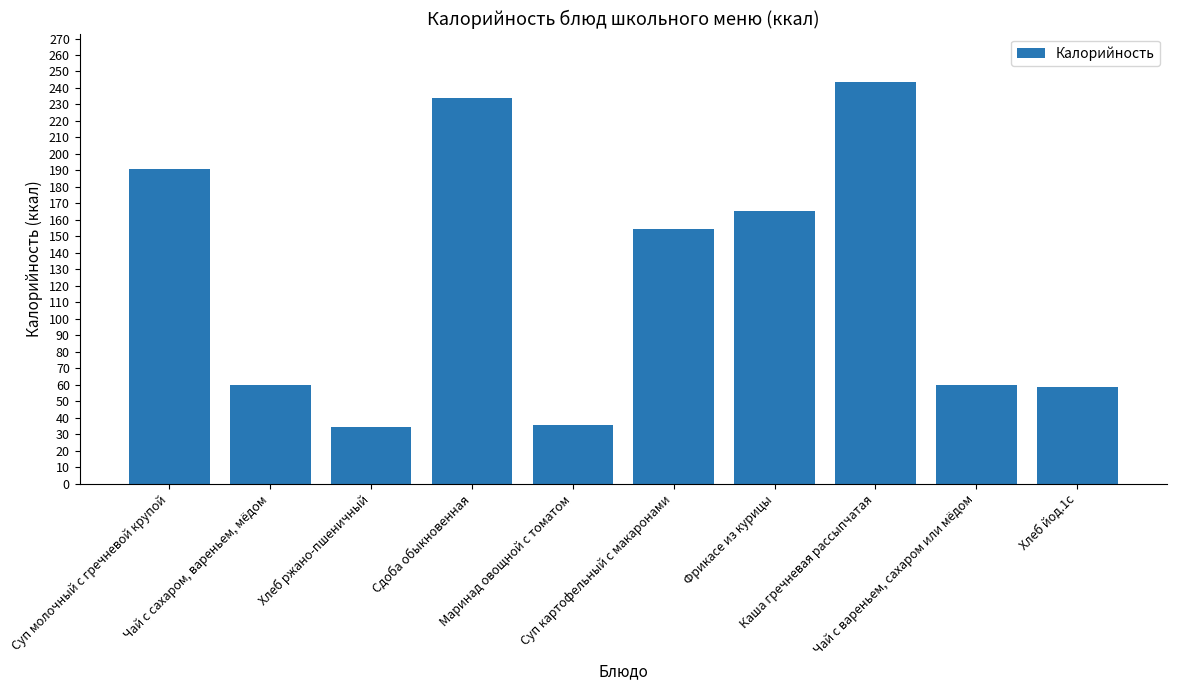

What is the value of the 8th bar from the left?

243.8